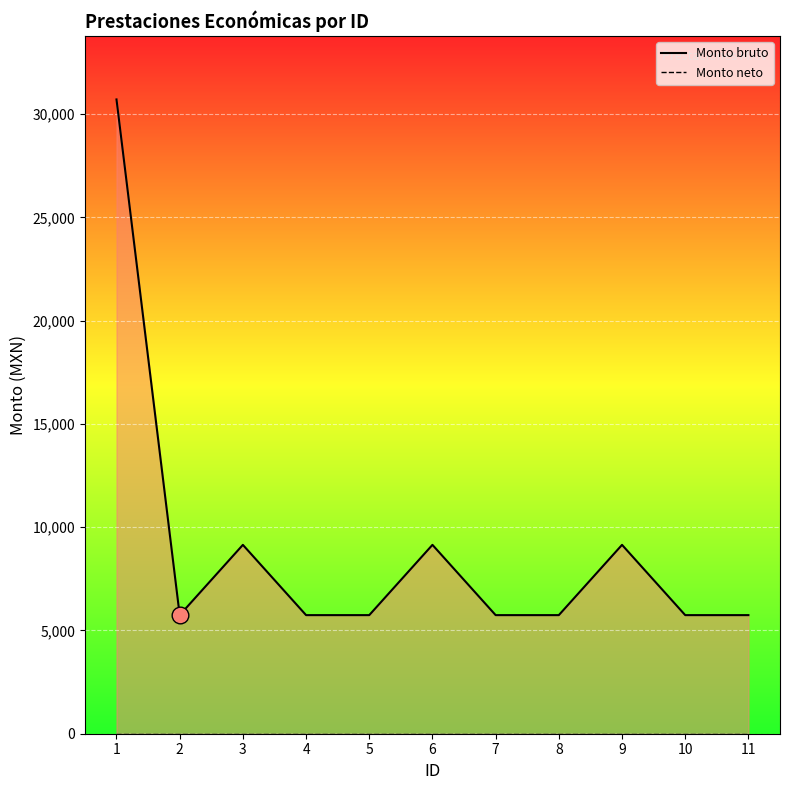

What is the sum of the Monto bruto values at 2 and 11?

11483.0